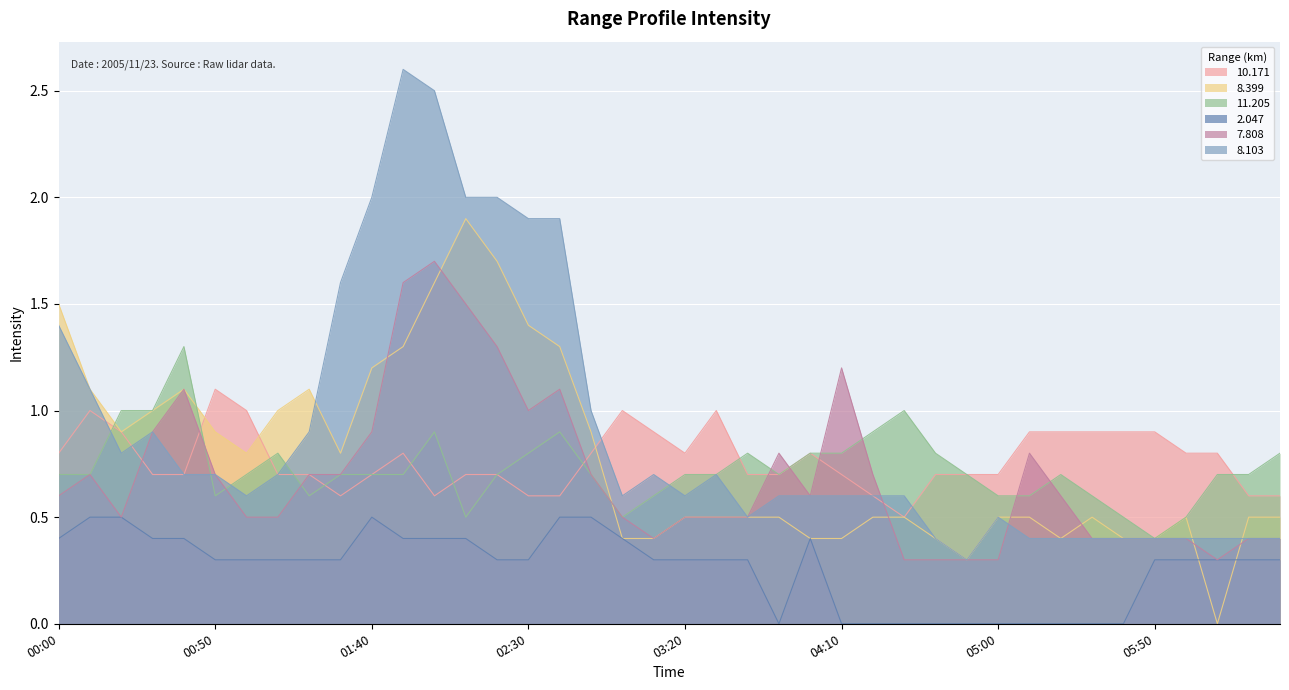

How many lines are shown in the chart?

6